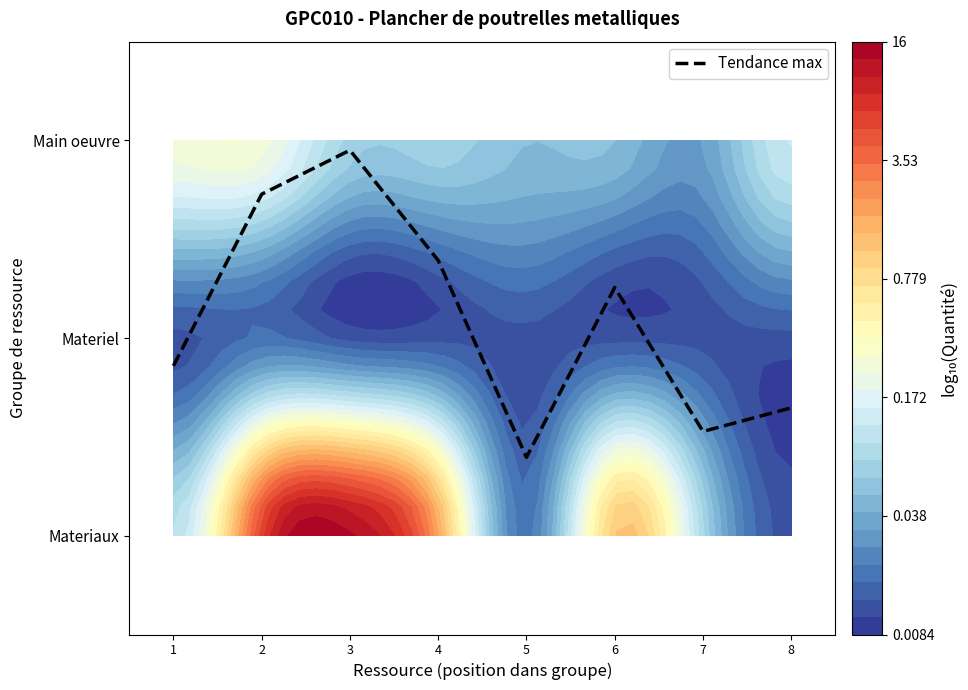

Which has a higher value, 1 or 4?

4